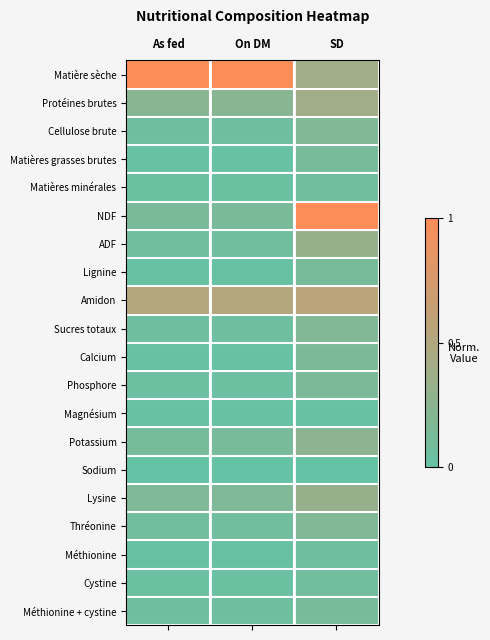

What is the difference between the highest and lowest values at SD?

1.0